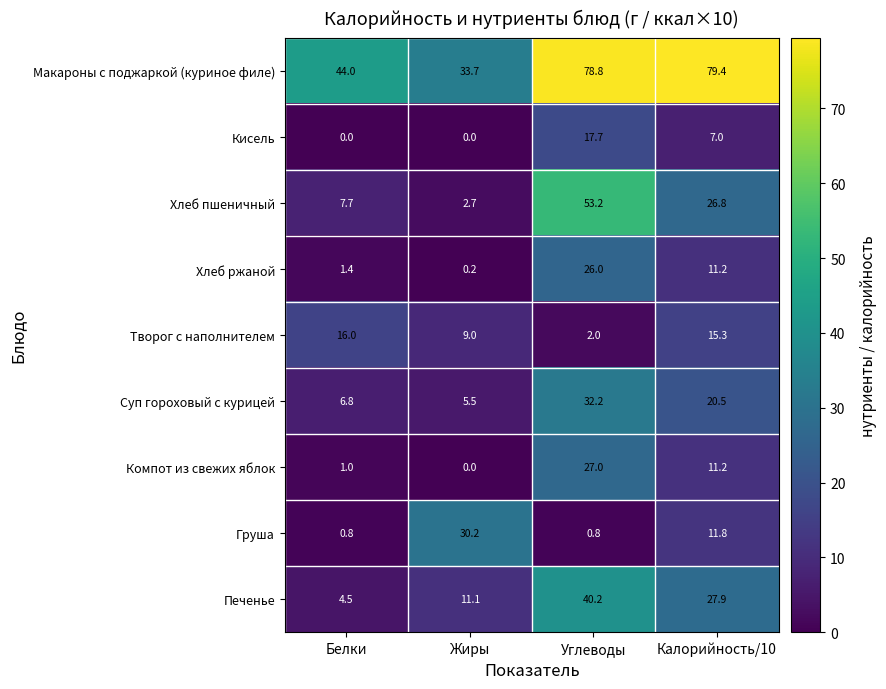

At which label does Макароны с поджаркой (куриное филе) first exceed 78?

Углеводы